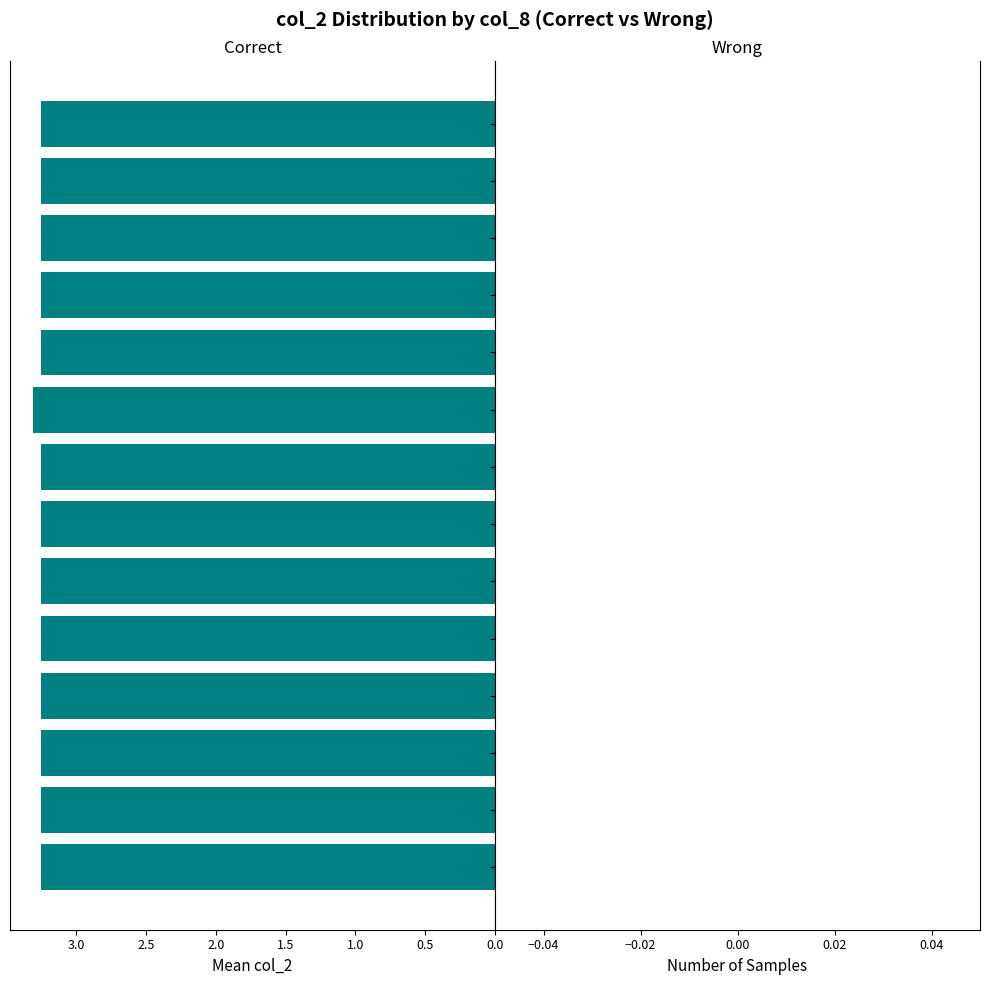

What is the average value?

3.3